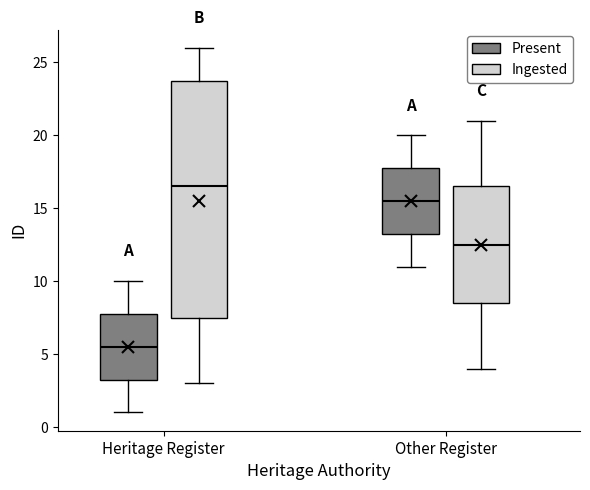

Where does the median line of the box for Other Register (Ingested) sit on the y-axis? The values are not printed on the chart, so give them approximately, as read against the axis.

12.5